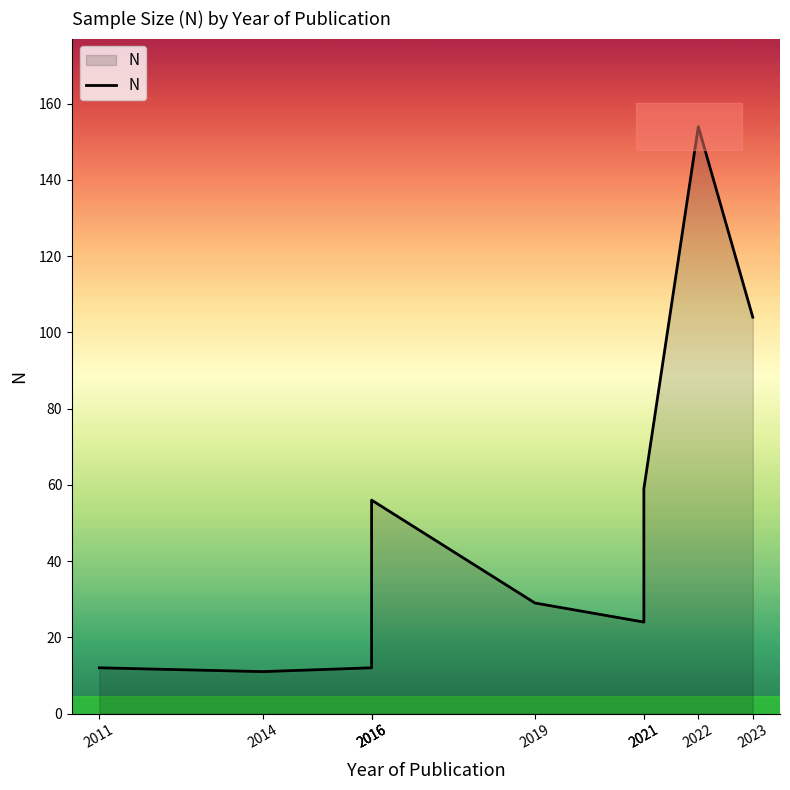

Is it true that the value at 2021 is 59?

True